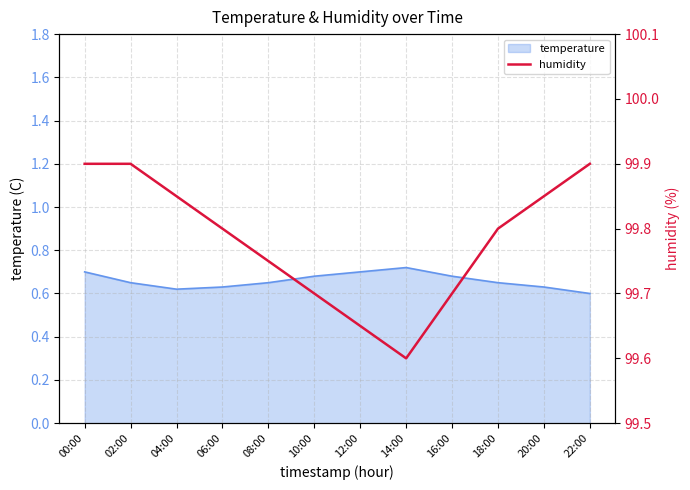

Reading left to right, transcribe all the data shown in this chart.

99.9	99.9	99.8	99.8	99.8	99.7	99.7	99.6	99.7	99.8	99.8	99.9